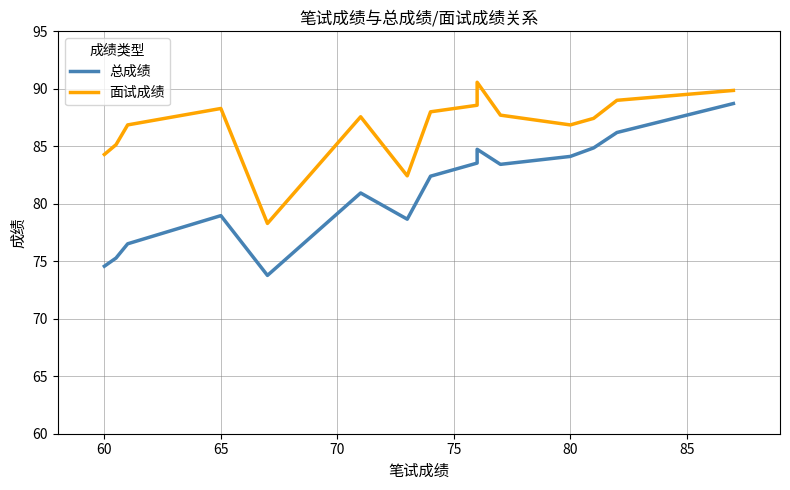

What are all the series names shown in the legend?

总成绩, 面试成绩